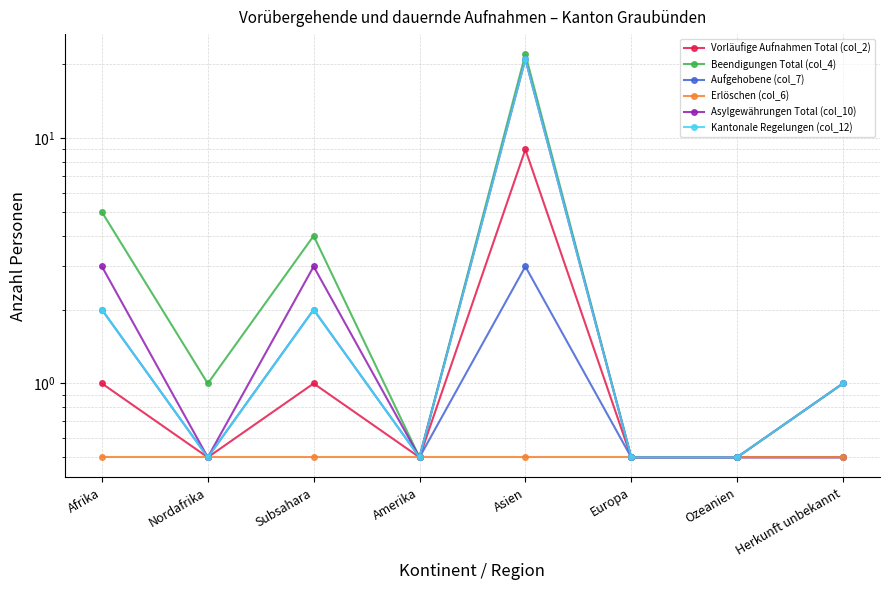

True or false: Aufgehobene (col_7) and Erlöschen (col_6) intersect in this chart.

False